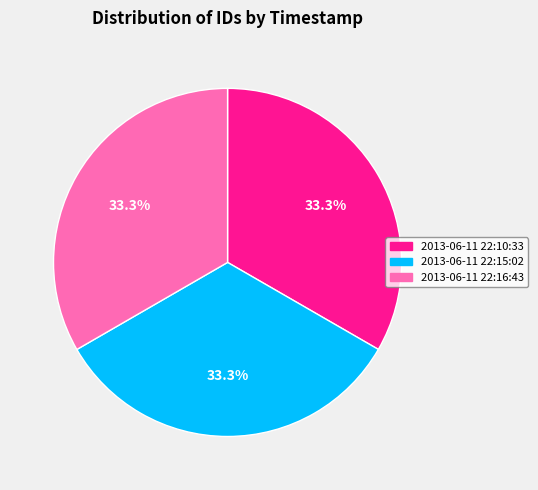

Is the sum of 2013-06-11 22:10:33 and 2013-06-11 22:16:43 greater than half?

Yes